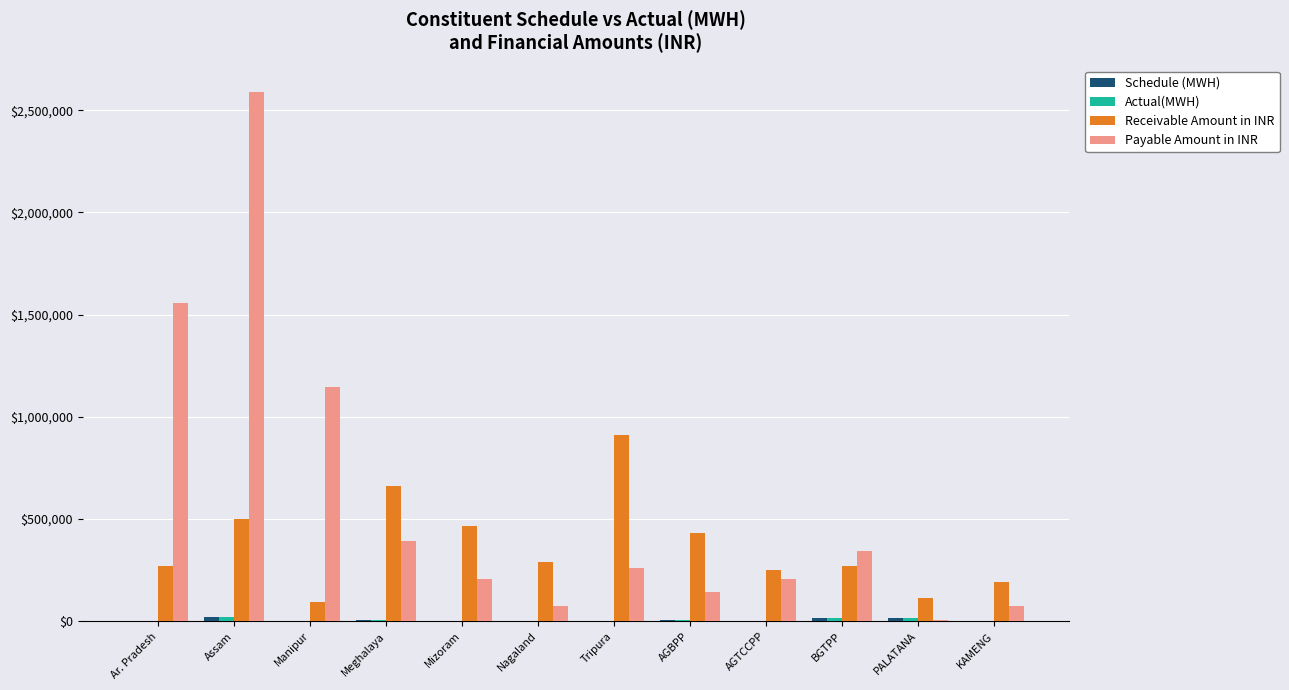

What is the sum of the Payable Amount in INR values at KAMENG and Nagaland?

149809.6